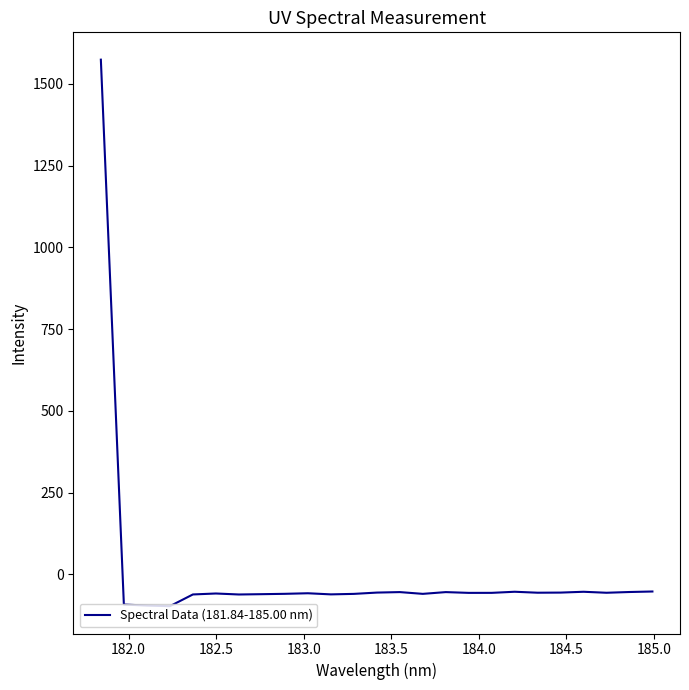

What is the greatest value displayed?

1573.6